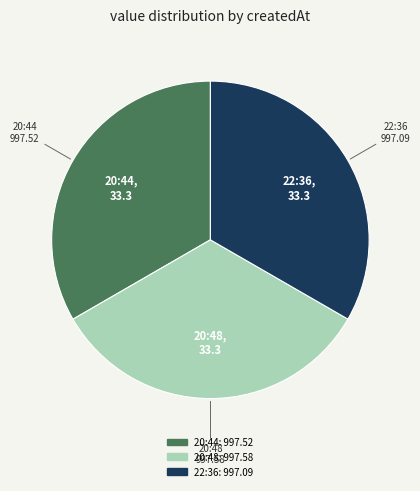

Is there a majority slice in this chart?

No